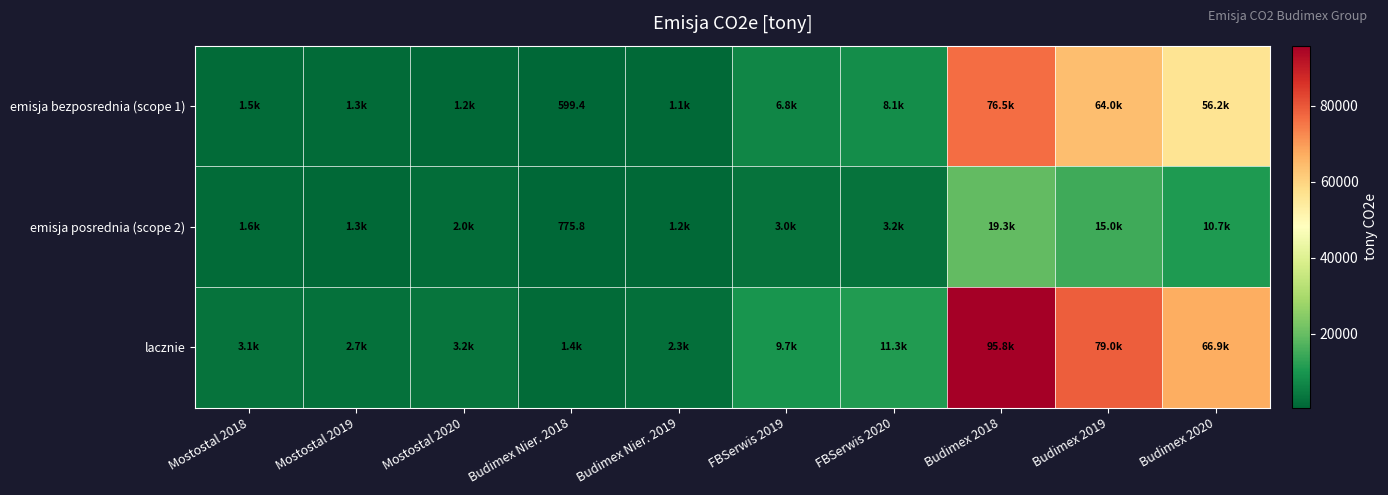

Which series changed the most between FBSerwis 2019 and Budimex 2019?

lacznie